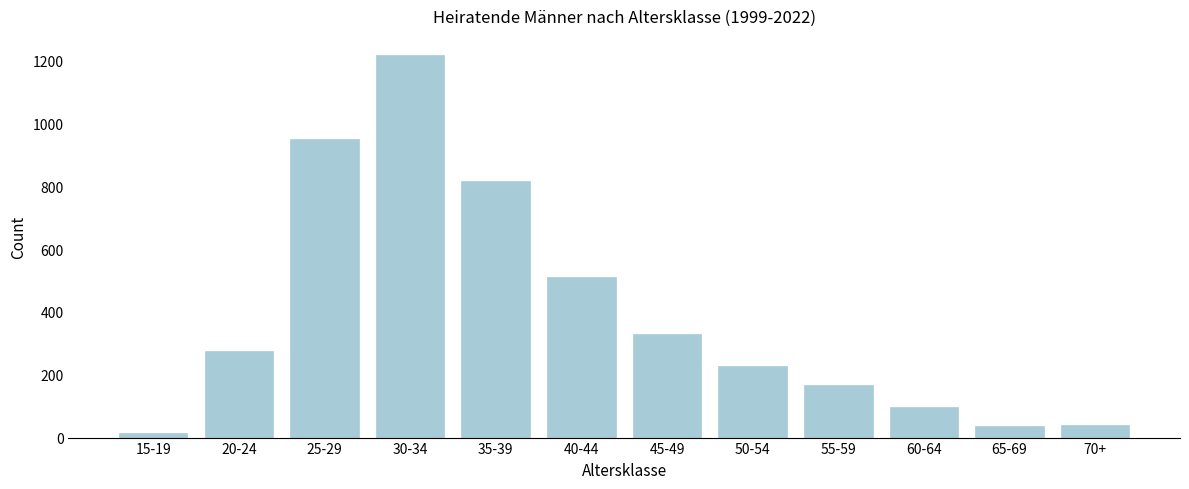

At which category does the chart reach its peak across all series?

30-34